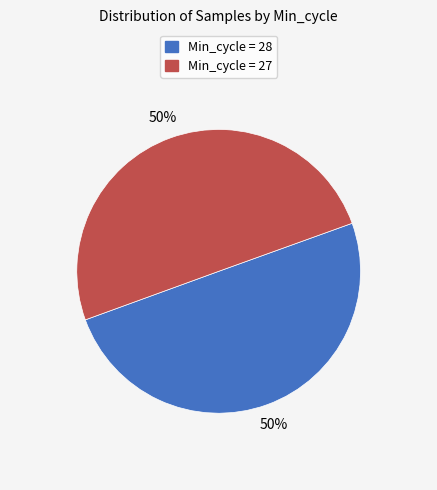

To the nearest percent, what is the average slice percentage?

50%